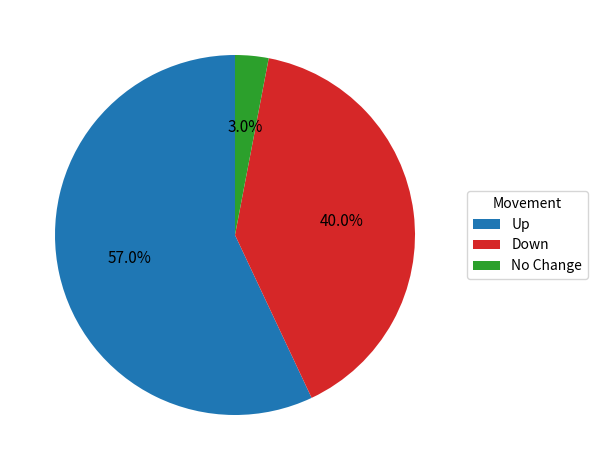

Rank the categories by value from highest to lowest.

Up, Down, No Change